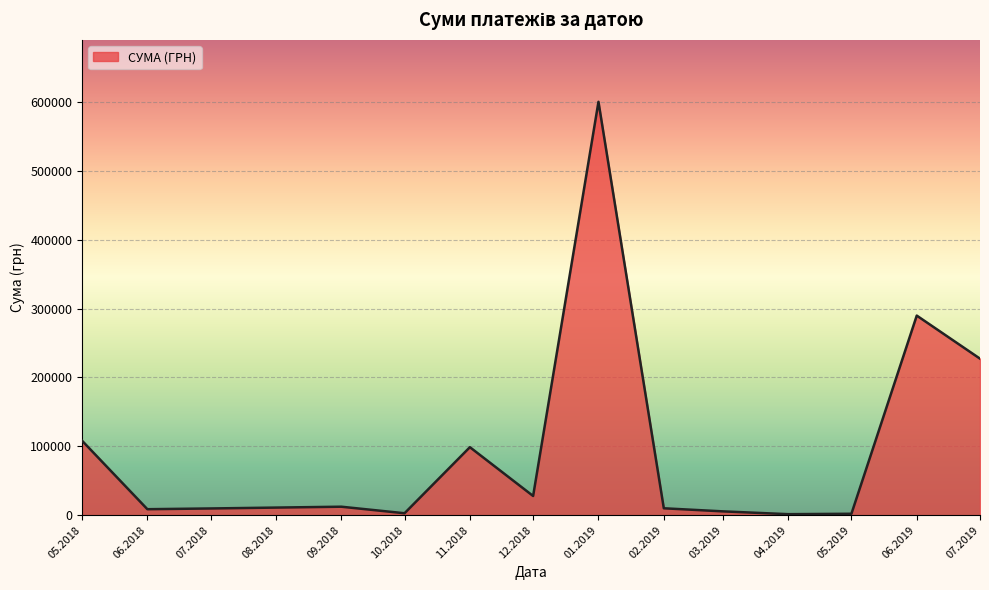

The value at 12.2018 is 27882.9. True or false?

True